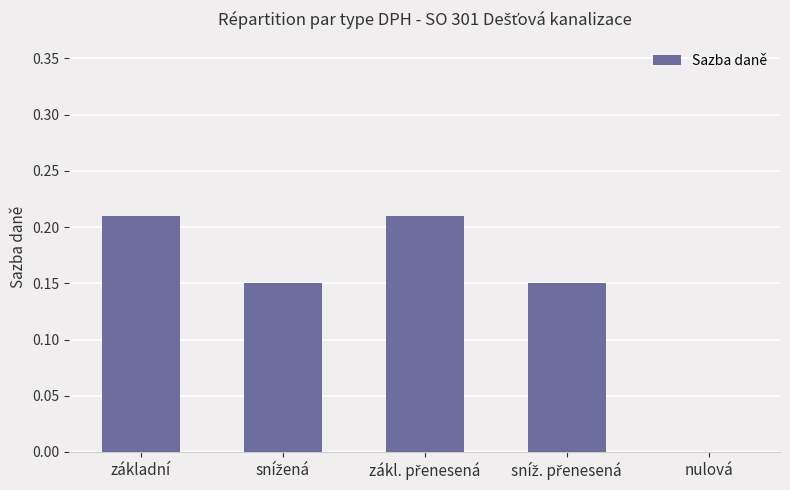

True or false: the data shows 0.1 at nulová.

False